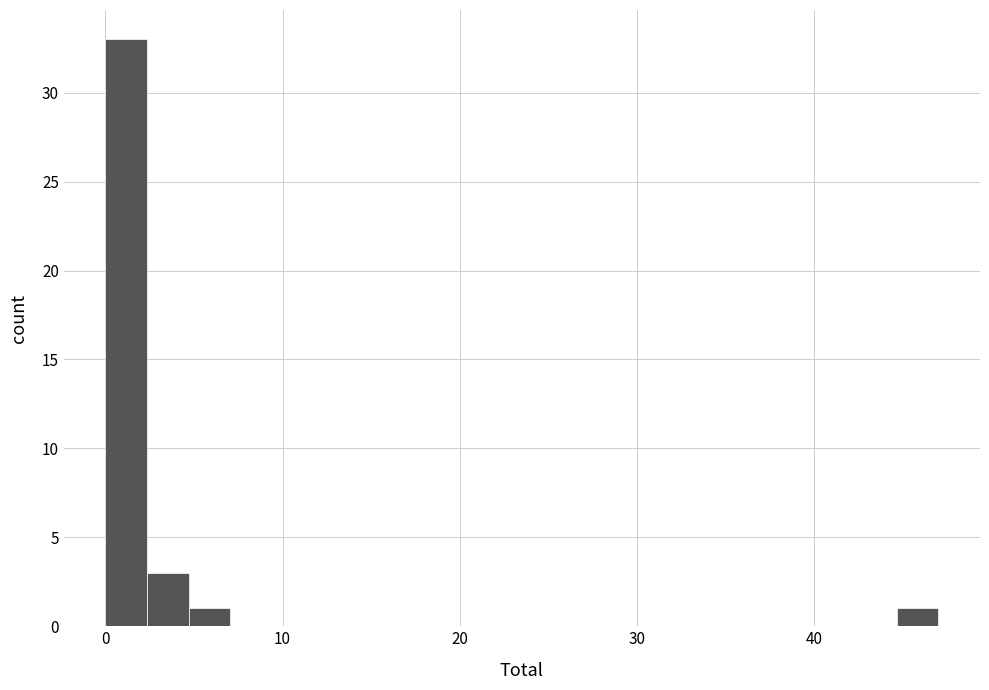

Around what value on the x-axis is the tallest bar? Give the approximate position of its centre, as read against the axis.

1